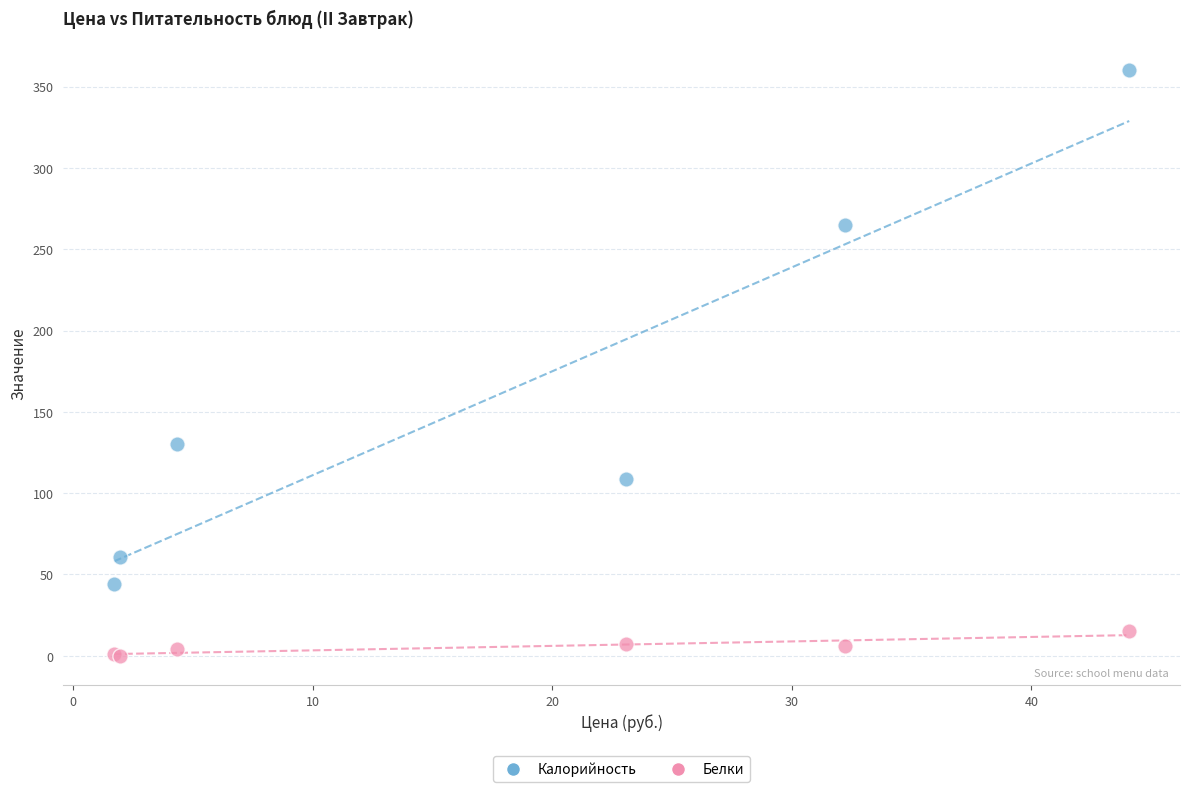

Which series has the widest spread of Y values?

Калорийность